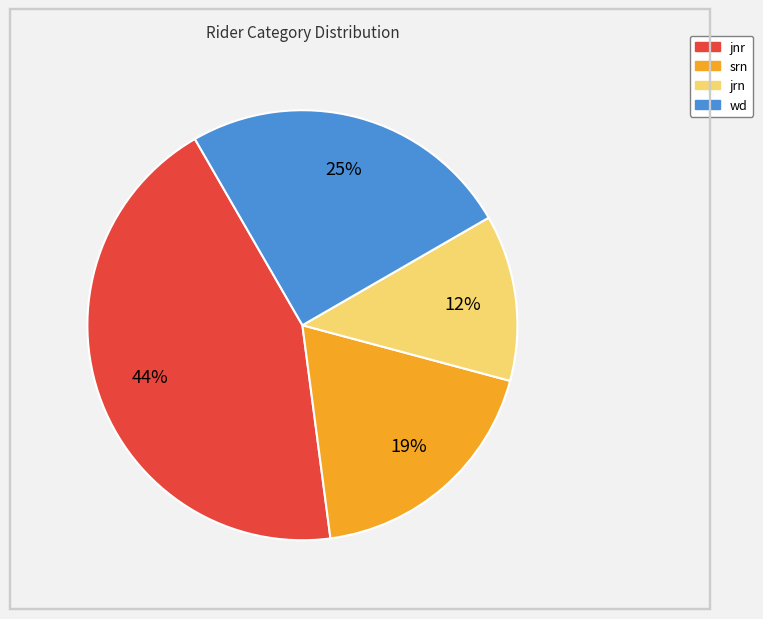

Between jnr and wd, which is larger?

jnr